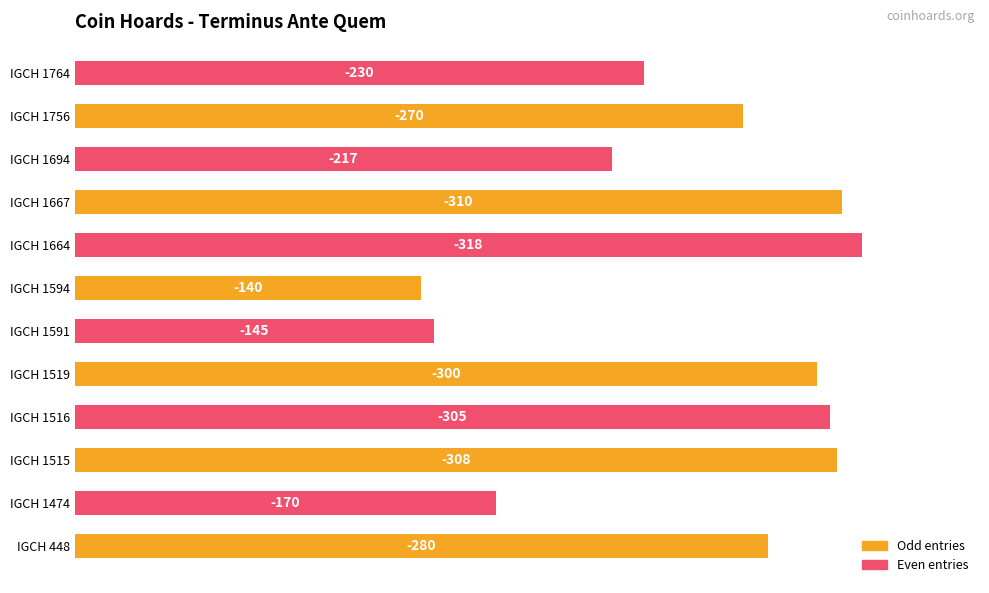

What is the average value?

249